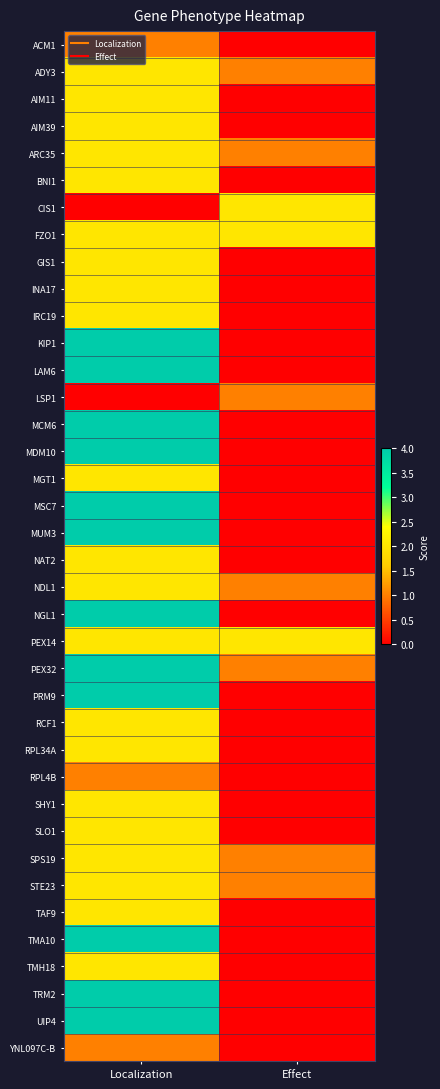

At which category is the sum across all series the highest?

Localization